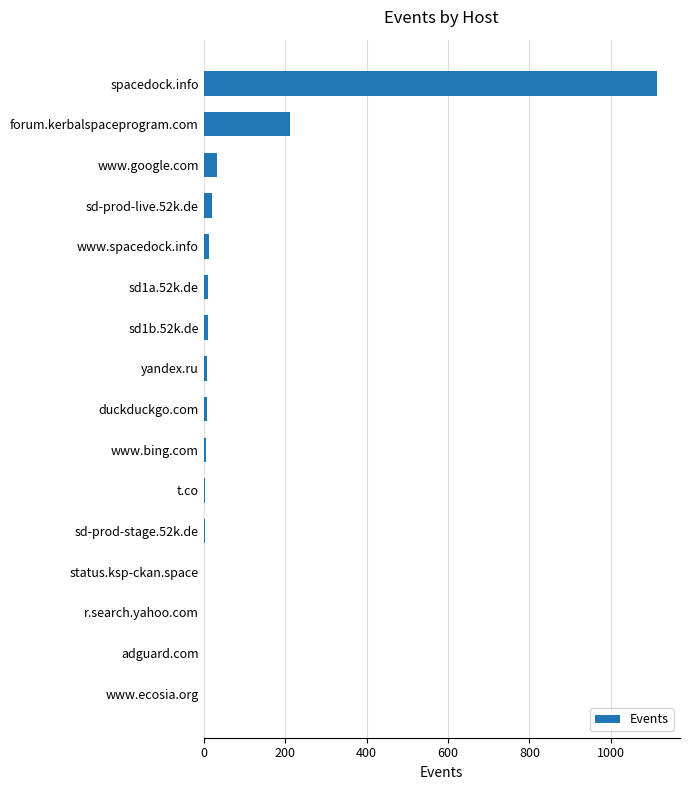

At which label is the value closest to 557?

forum.kerbalspaceprogram.com